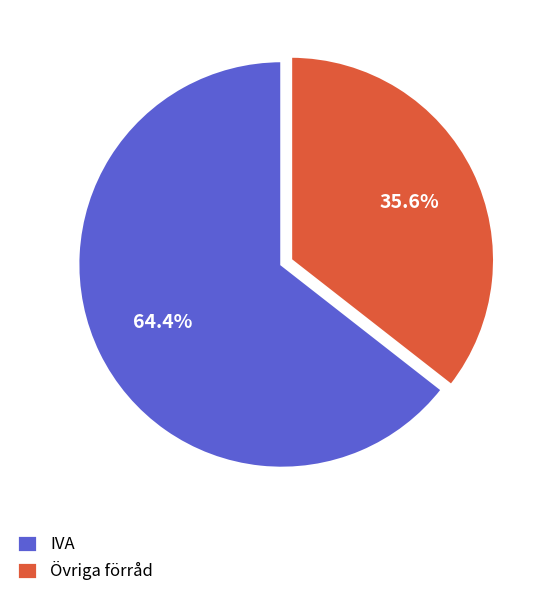

What is the ratio of the value at Övriga förråd to the value at IVA?

0.6